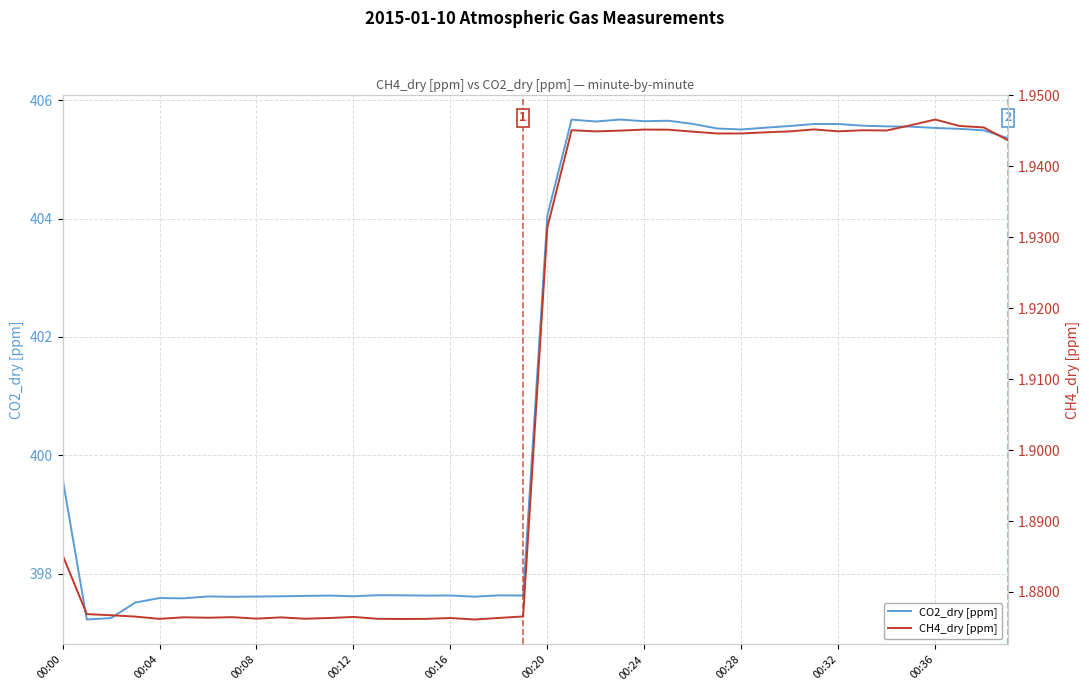

What is the label of the 14th point from the right?

26